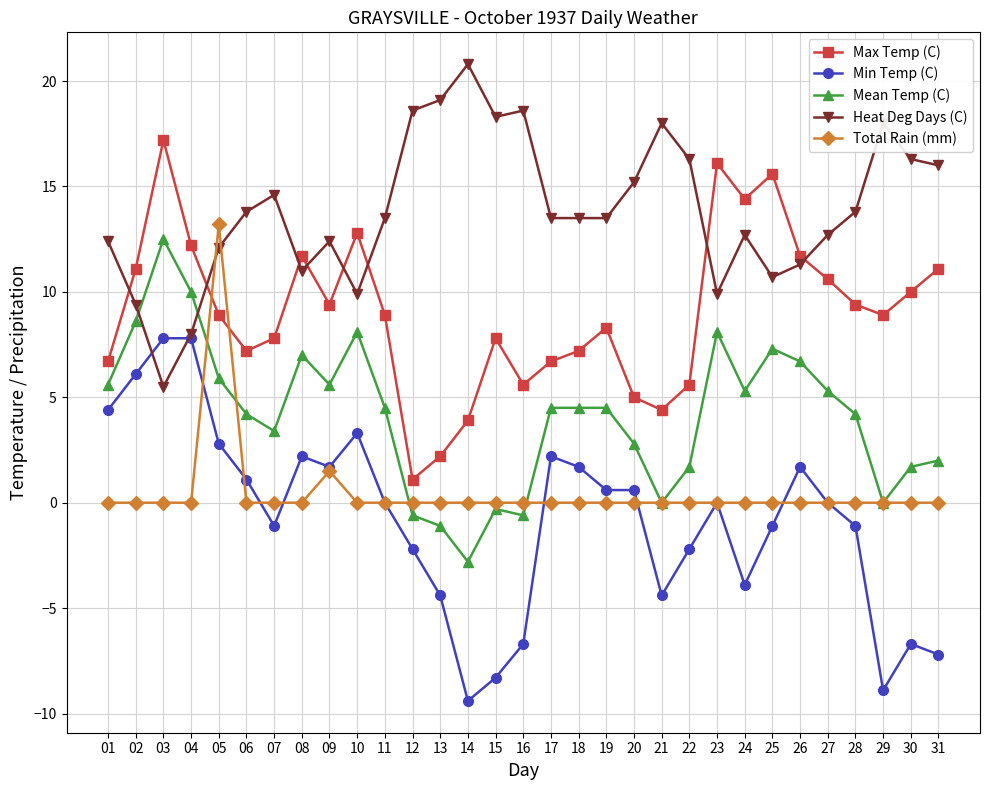

What is the maximum value shown in the chart?

20.8